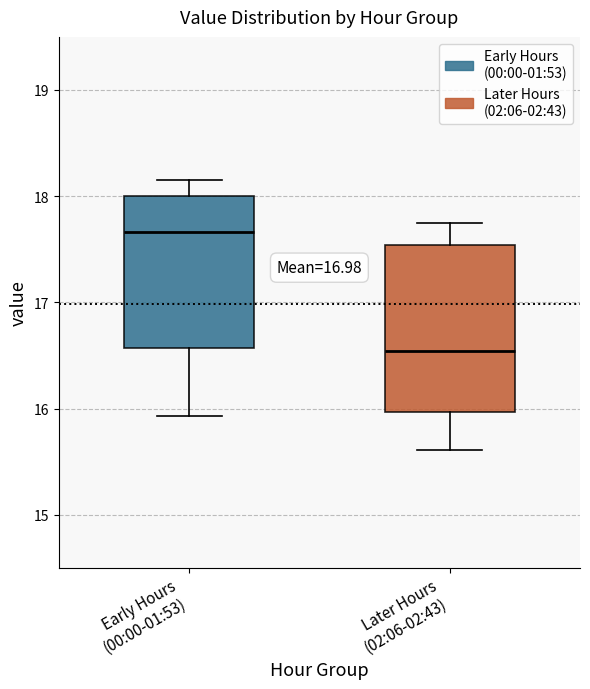

Reading left to right, read every box against the y-axis: the position of its median line, the range the box covers, and the ends of its whiskers. The values are not printed on the chart, so give them approximately, as read against the axis.

Early Hours (00:00-01:53): median 17.7, box 16.6 to 18.0, whiskers 15.9 to 18.2
Later Hours (02:06-02:43): median 16.5, box 16.0 to 17.5, whiskers 15.6 to 17.8